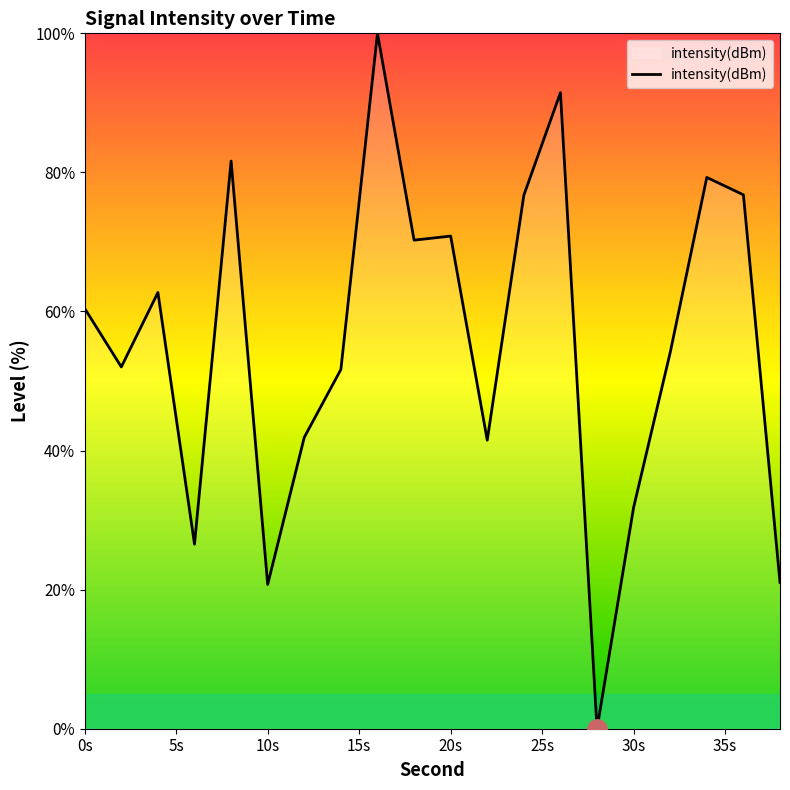

What is the difference between the maximum and minimum values?

100.0